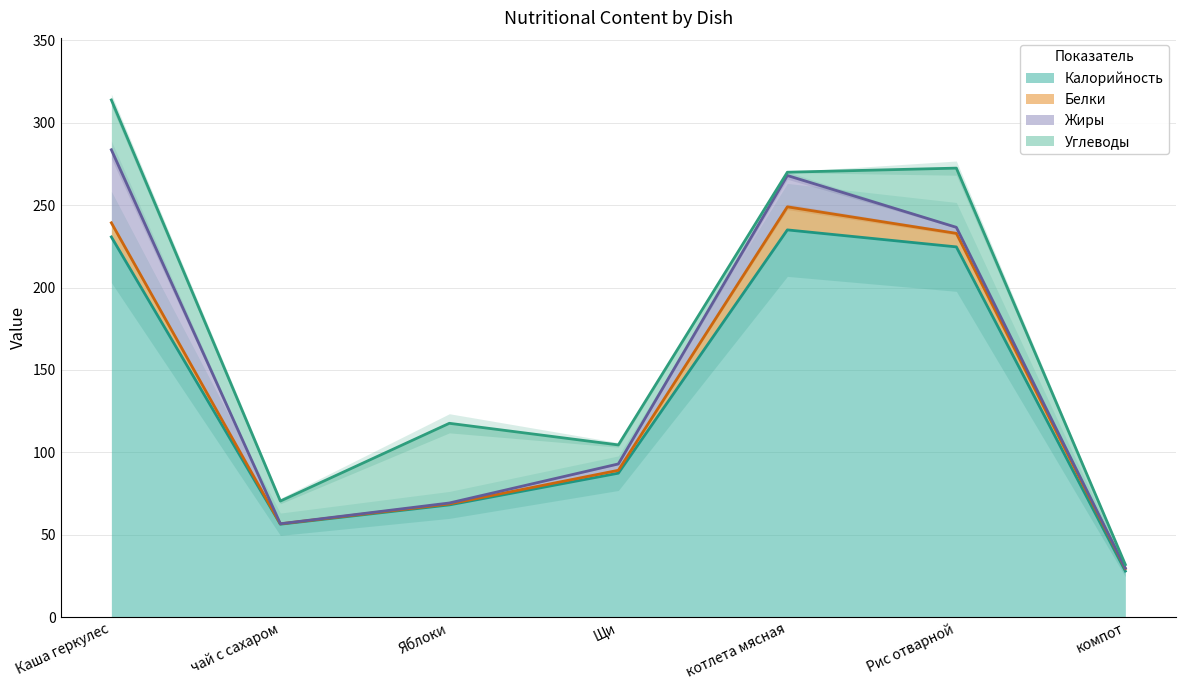

In Жиры, how many points are higher than both neighbors (excluding endpoints)?

1